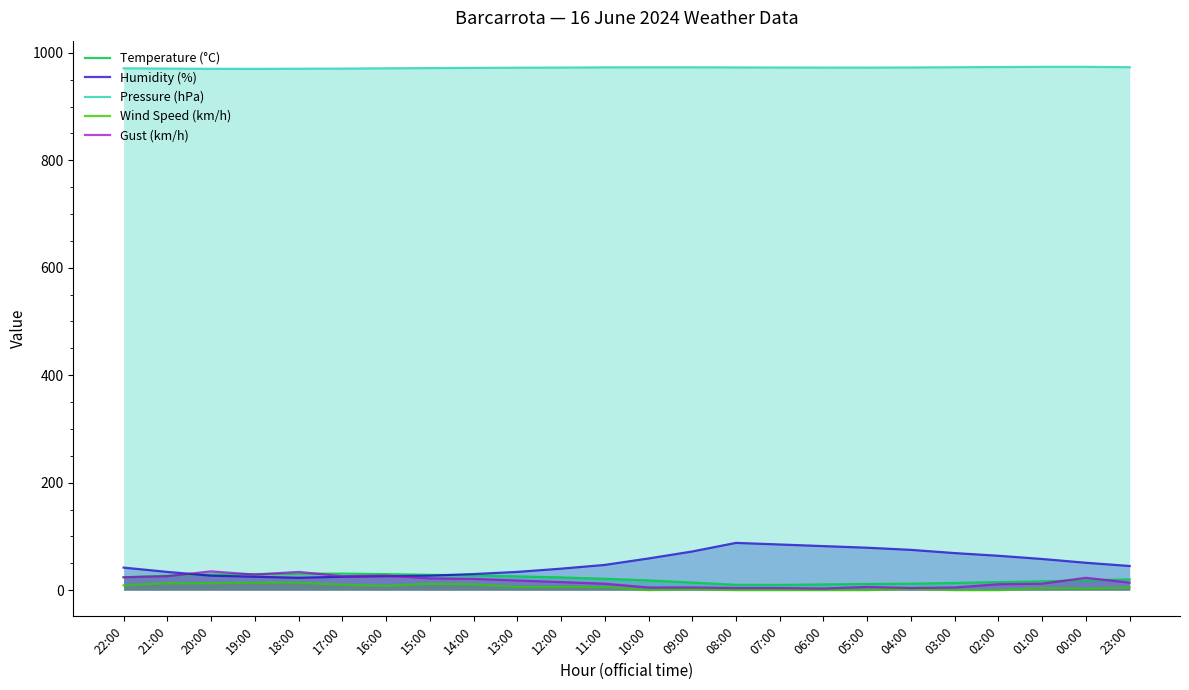

Reading right to left, what are all the values shown in this chart?

Temperature (°C): 19.9	18.3	16.4	15.0	13.4	12.0	11.5	10.7	9.8	9.9	14.2	18.1	21.2	23.7	25.6	27.5	28.5	29.9	30.8	30.6	30.0	29.0	27.0	24.0
Humidity (%): 45.0	51.0	58.0	64.0	69.0	75.0	79.0	82.0	85.0	88.0	72.0	59.0	47.0	40.0	34.0	30.0	27.0	26.0	25.0	23.0	25.0	27.0	34.0	42.0
Pressure (hPa): 973.2	973.9	973.9	973.5	973.1	972.7	972.4	972.5	972.6	972.8	973.0	973.0	972.9	972.5	972.3	971.9	971.5	971.1	970.6	970.4	970.1	970.2	970.6	971.1
Wind Speed (km/h): 5.0	3.0	4.0	0.0	0.0	3.0	0.0	0.0	0.0	0.0	2.0	0.0	6.0	6.0	6.0	11.0	12.0	8.0	10.0	14.0	14.0	13.0	13.0	9.0
Gust (km/h): 14.0	23.0	12.0	11.0	5.0	4.0	6.0	3.0	4.0	4.0	5.0	5.0	12.0	15.0	18.0	21.0	22.0	27.0	26.0	34.0	29.0	35.0	26.0	24.0